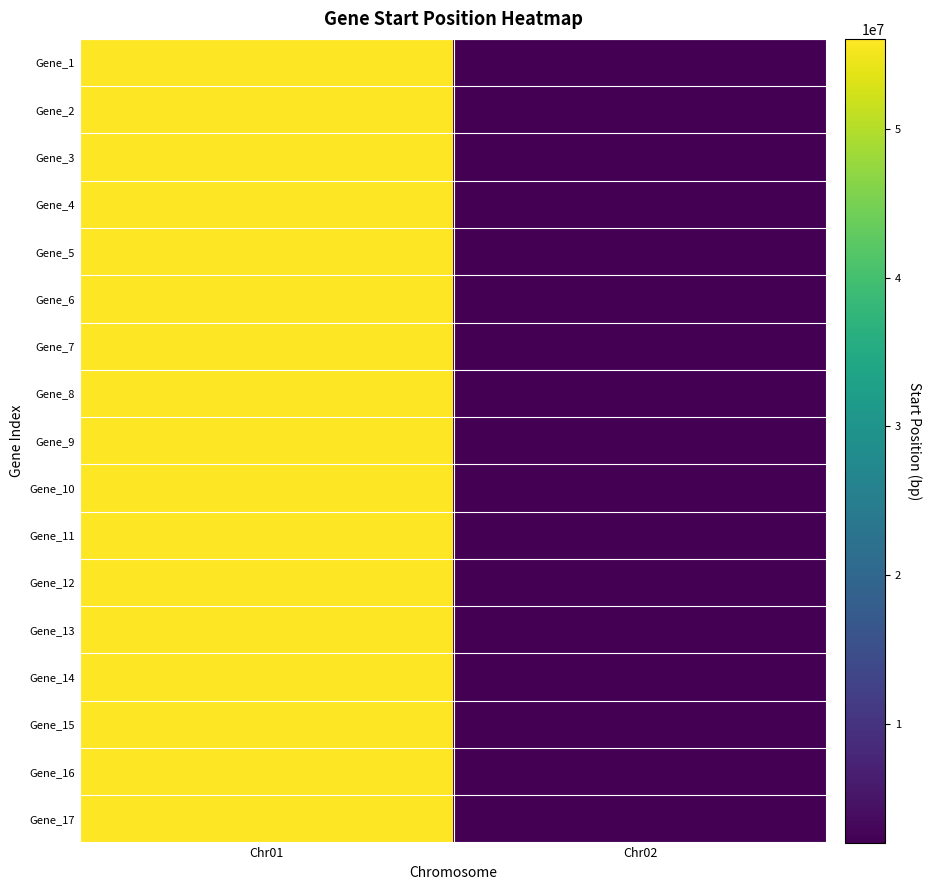

What is the difference between the highest and lowest values at Chr01?

130774